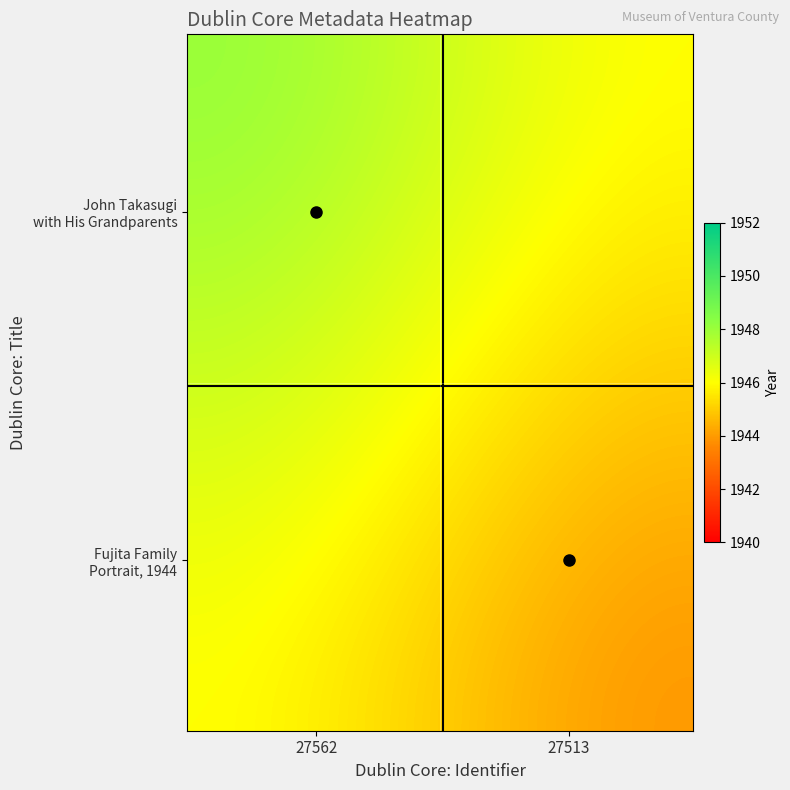

Which series has the largest total across all categories?

John Takasugi with His Grandparents